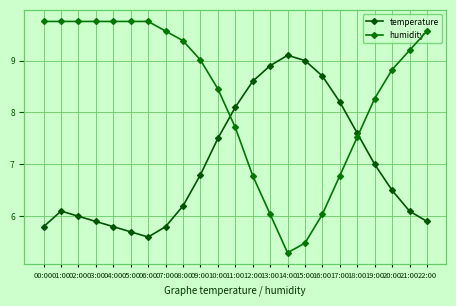

List the series in order of their peak value, lowest first.

temperature, humidity